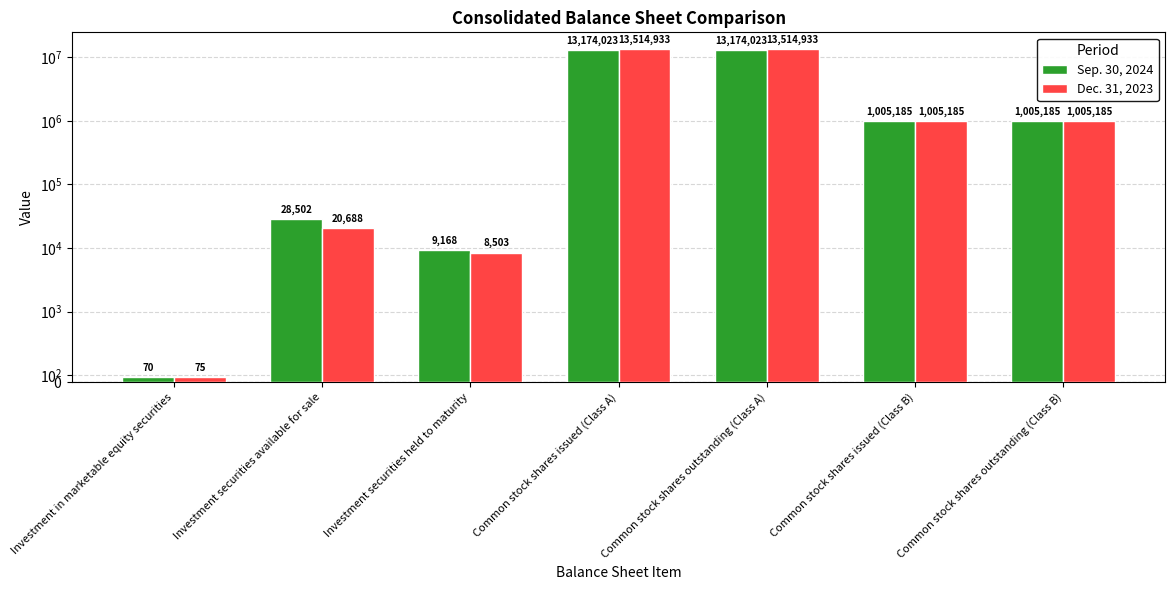

What is the label of the 5th bar from the right?

Investment securities held to maturity